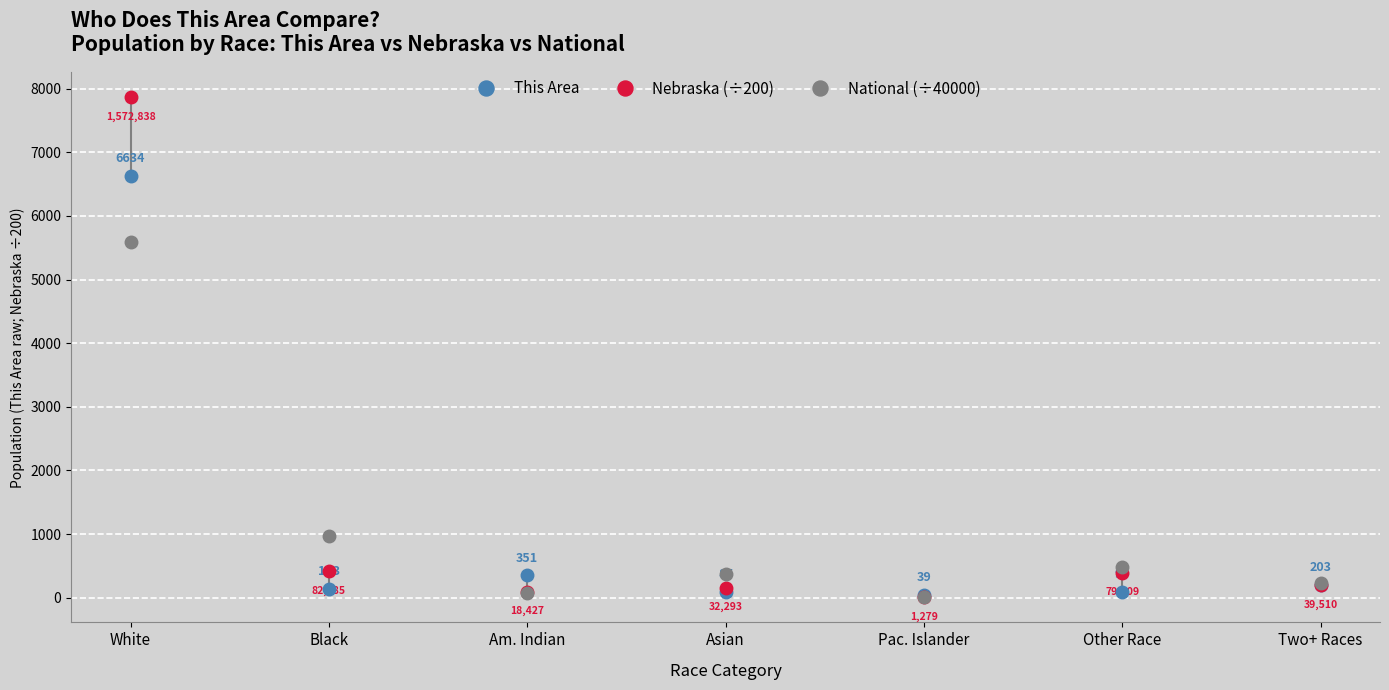

List the labels in order of This Area value, smallest first.

Pac. Islander, Asian, Other Race, Black, Two+ Races, Am. Indian, White